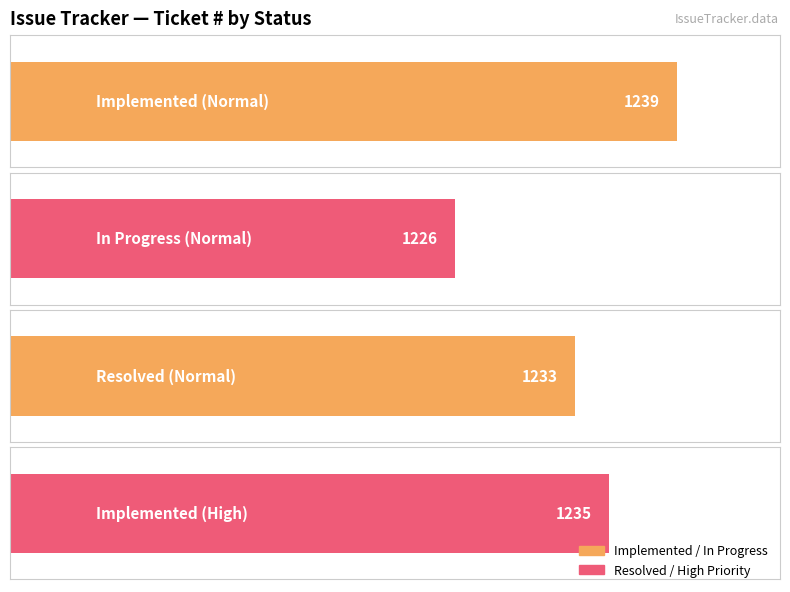

What is the label of the 2nd bar from the left?

In Progress